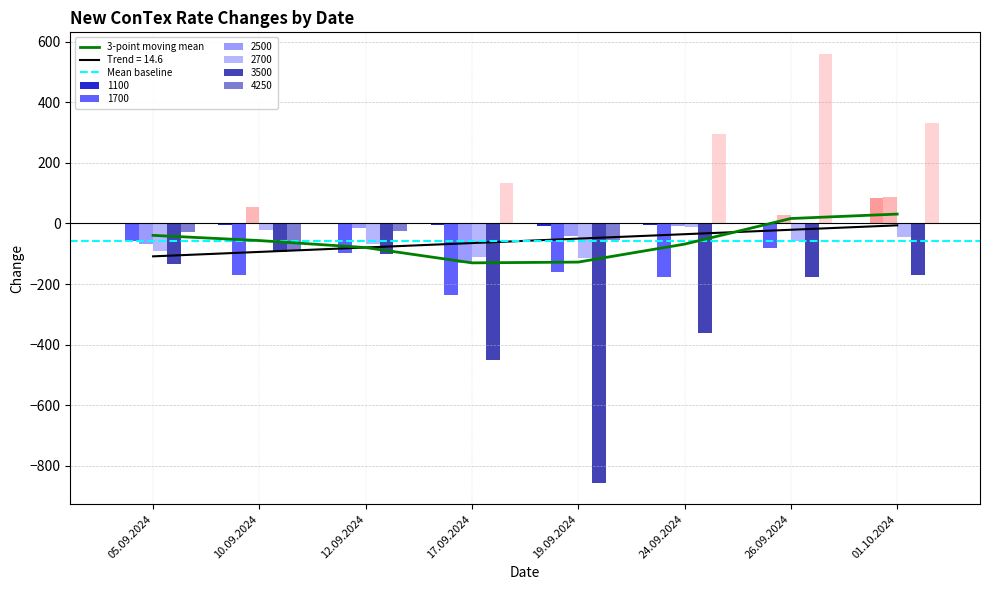

The 1100 series shows -8 at 17.09.2024. True or false?

False